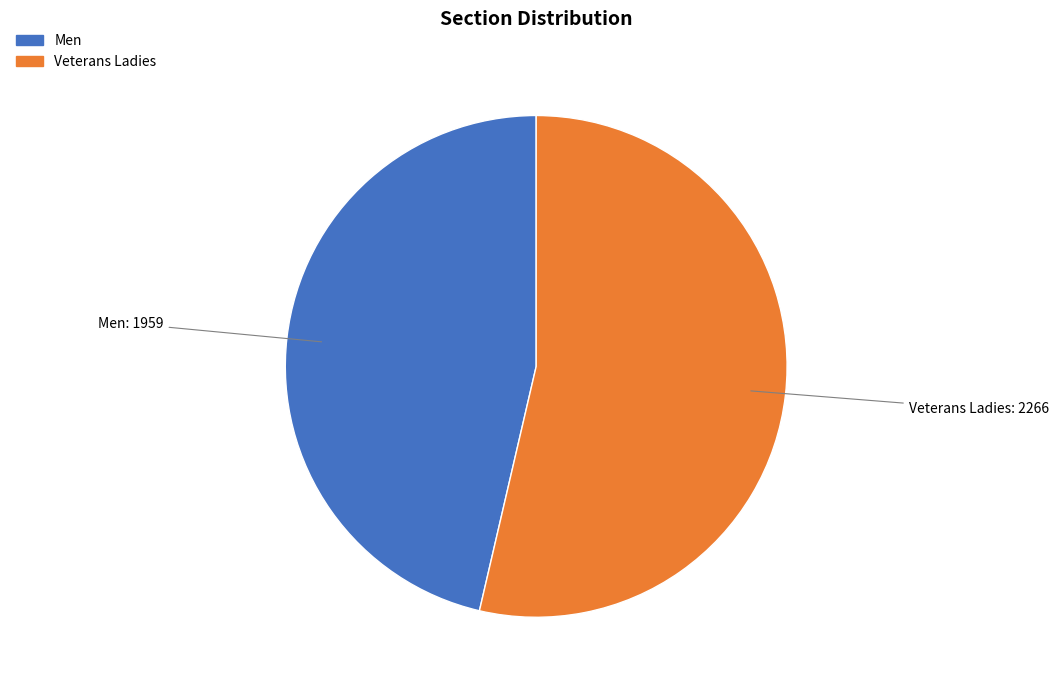

Rank the categories by value from highest to lowest.

Veterans Ladies, Men